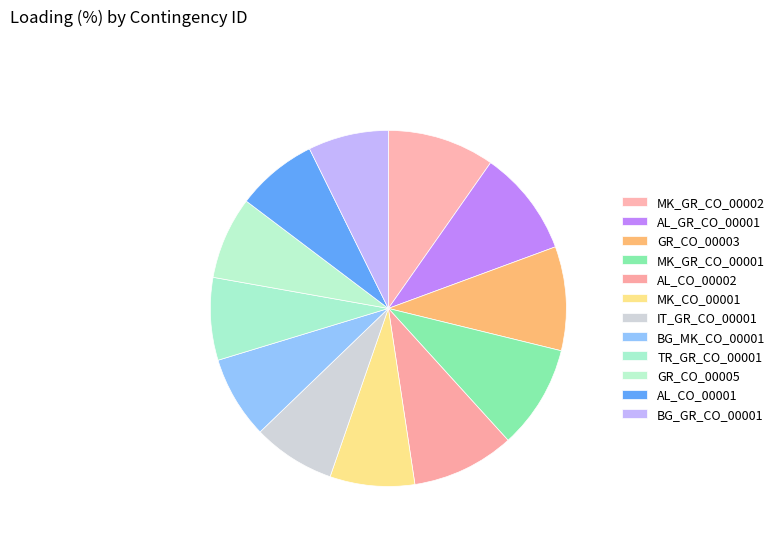

Count the number of slices in the pie.

12